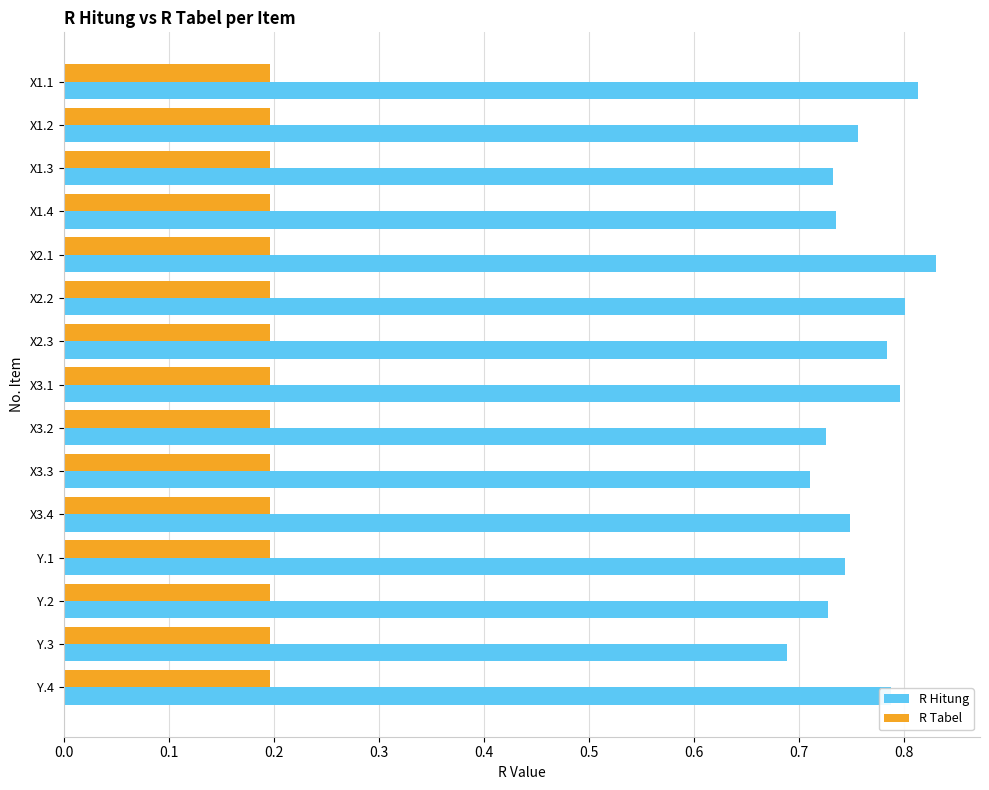

Is the value of R Hitung at Y.1 greater than the value of R Tabel at X1.2?

Yes